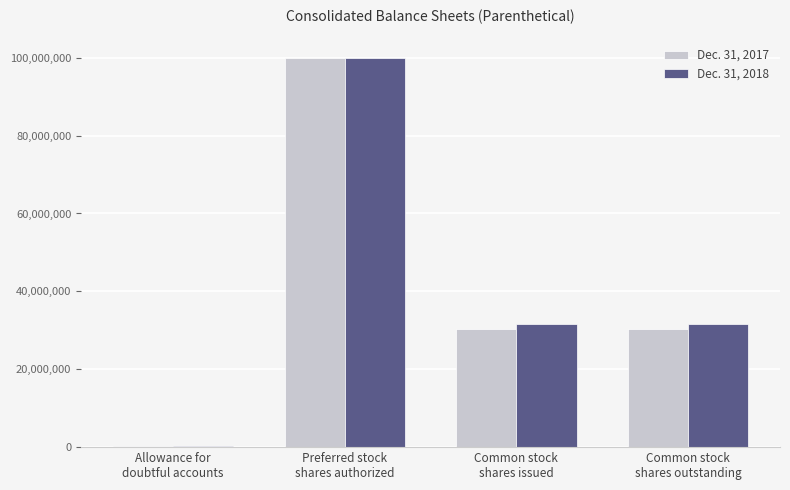

Is it true that Dec. 31, 2018 equals 352509 at Allowance for
doubtful accounts?

True